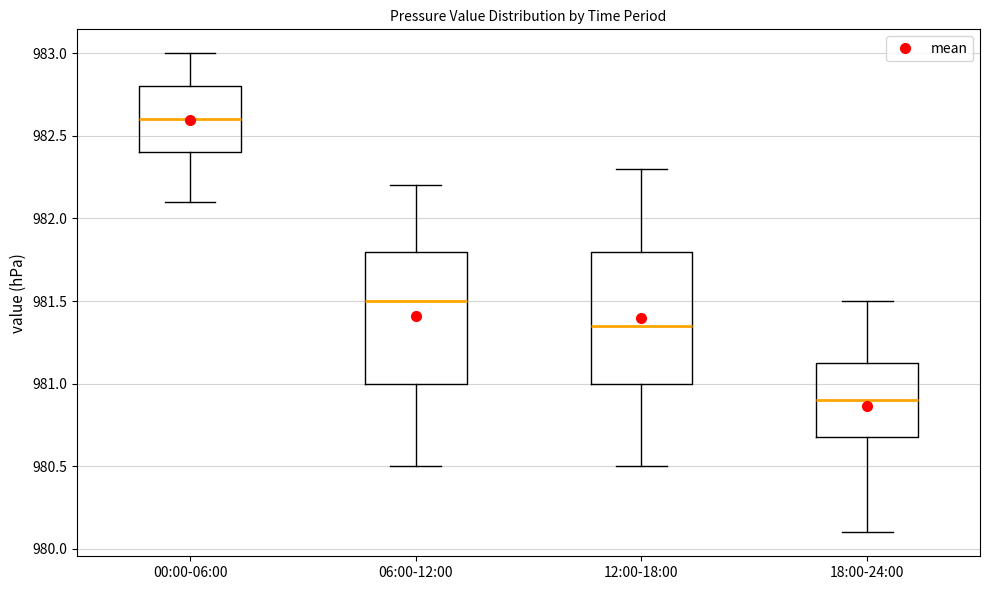

Which box has the lowest median line?

18:00-24:00